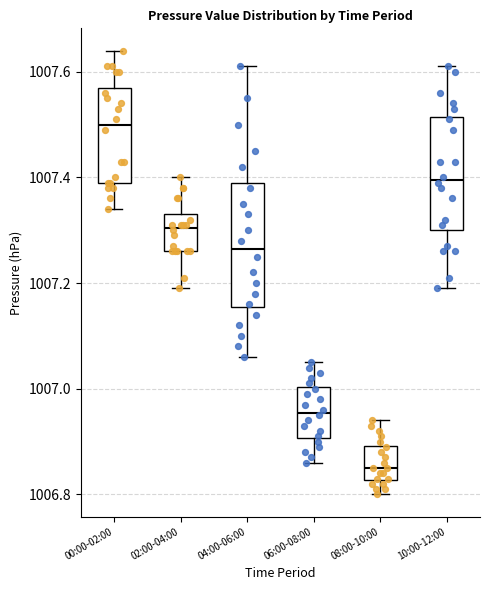

Reading left to right, transcribe this box plot: for each box, give where its median line is, the range the box spans, and where its two whiskers end, as read against the y-axis. The values are not printed on the chart, so give them approximately, as read against the axis.

00:00-02:00: median 1007.50, box 1007.40 to 1007.58, whiskers 1007.34 to 1007.64
02:00-04:00: median 1007.30, box 1007.26 to 1007.34, whiskers 1007.20 to 1007.40
04:00-06:00: median 1007.26, box 1007.16 to 1007.40, whiskers 1007.06 to 1007.62
06:00-08:00: median 1006.96, box 1006.90 to 1007.00, whiskers 1006.86 to 1007.06
08:00-10:00: median 1006.86, box 1006.82 to 1006.90, whiskers 1006.80 to 1006.94
10:00-12:00: median 1007.40, box 1007.30 to 1007.52, whiskers 1007.20 to 1007.62